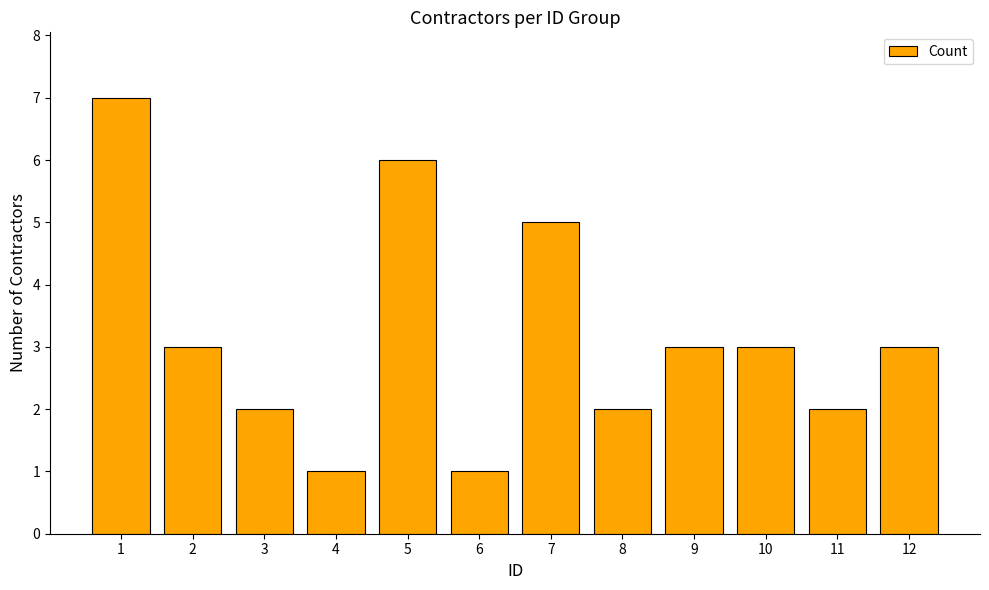

What is the sum of all values?

38